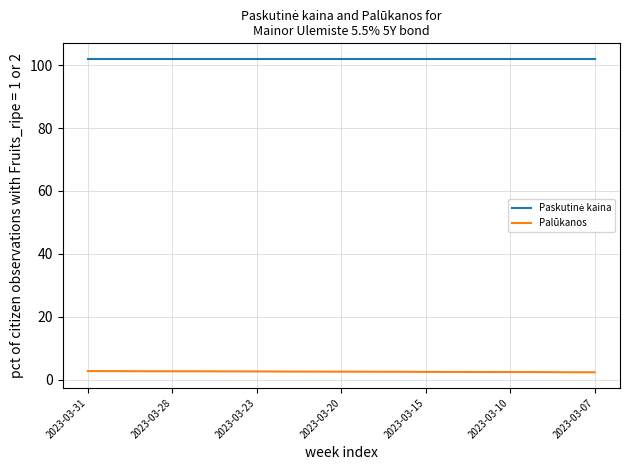

How many lines are shown in the chart?

2